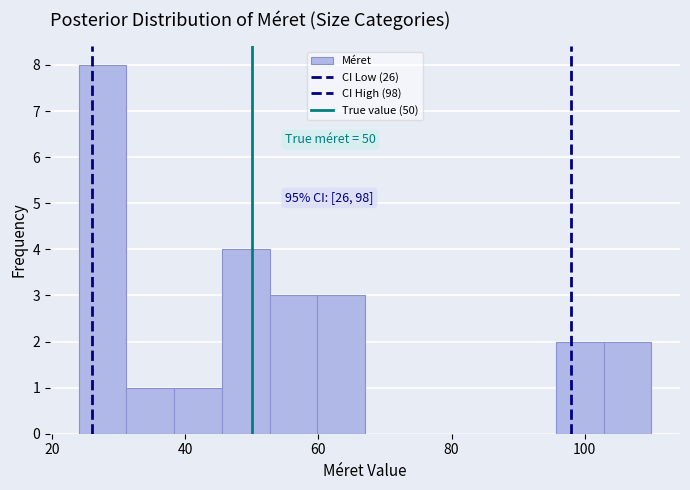

Read against the x-axis, roughly where is the centre of the tallest bar?

28